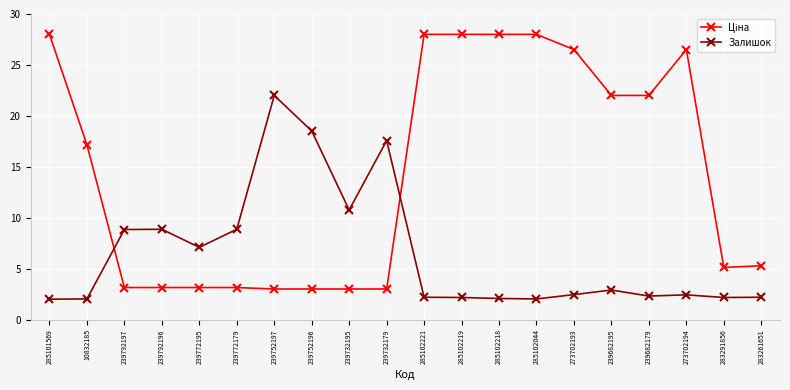

What is the label of the 7th point from the right?

285102044